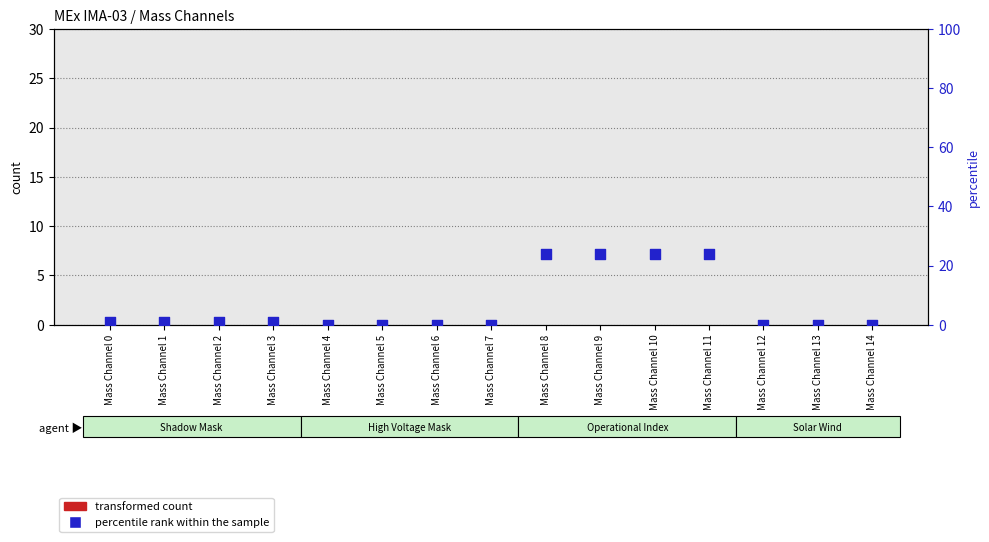

Which series has the largest total across all categories?

percentile rank within the sample